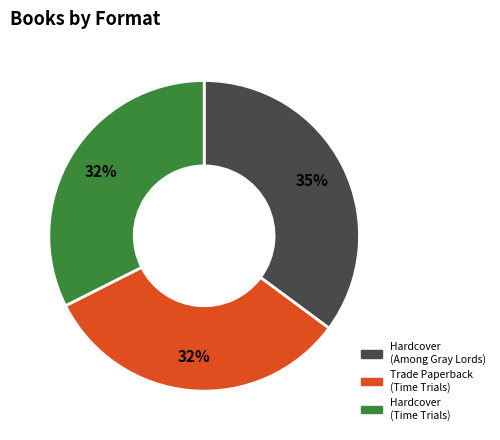

What is the largest slice in the pie chart?

Hardcover (Among Gray Lords)